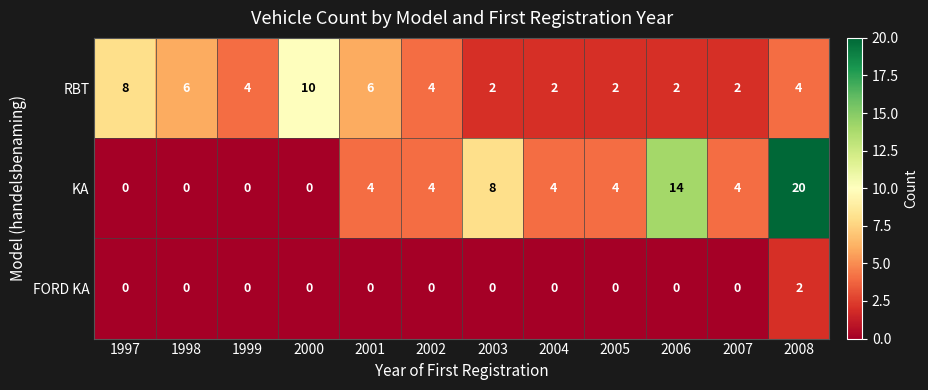

How many KA values are between 0 and 8?

10